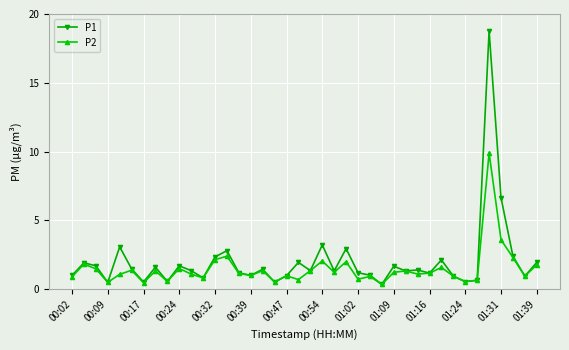

What is the value of the P1 point at the 26th from the left?

1.0